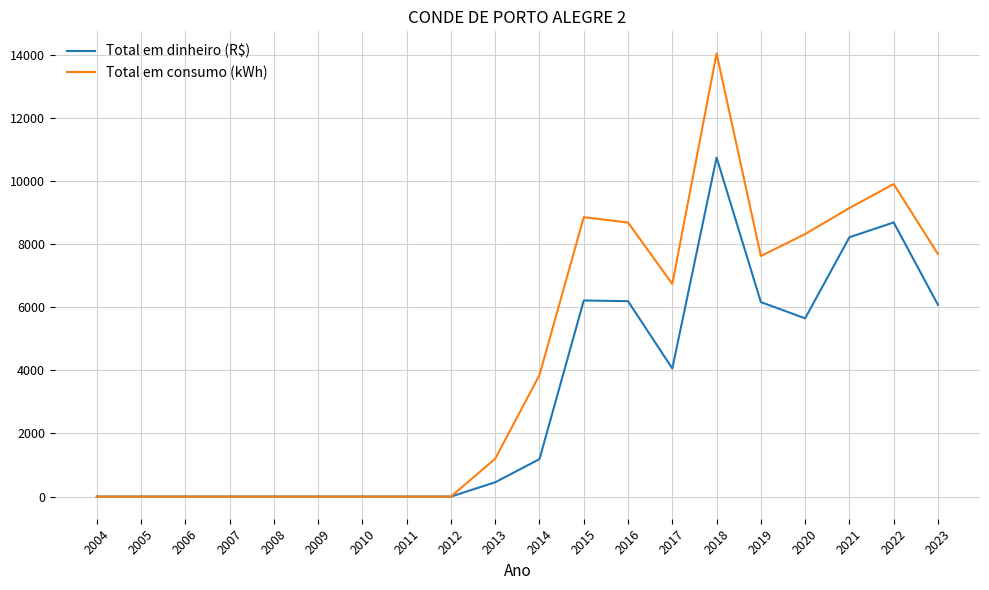

Which series has the widest spread of values?

Total em consumo (kWh)